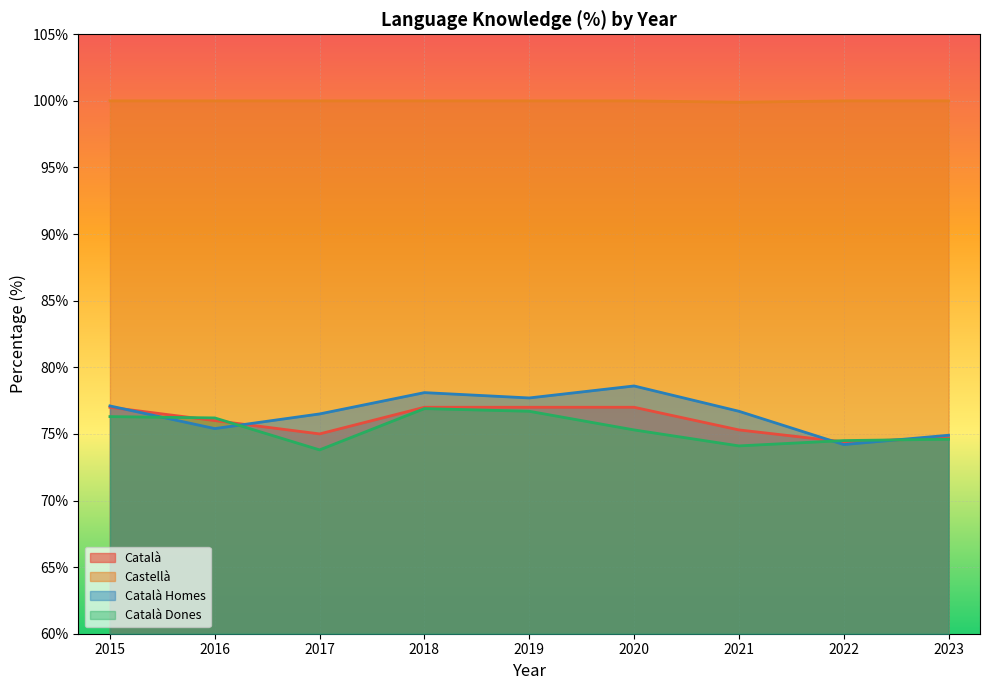

What is the maximum value for Castellà?

100.0